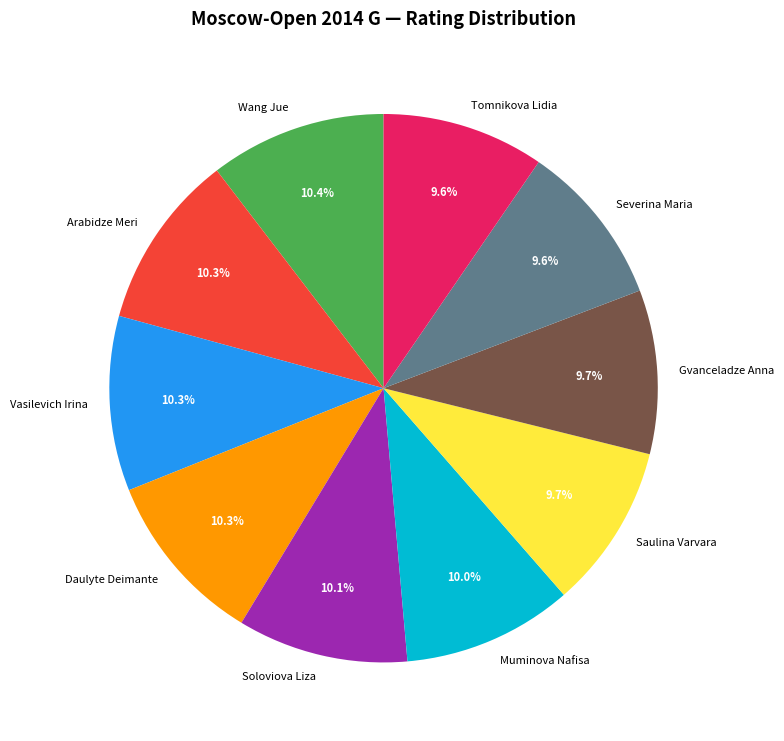

Which has a higher value, Tomnikova Lidia or Arabidze Meri?

Arabidze Meri